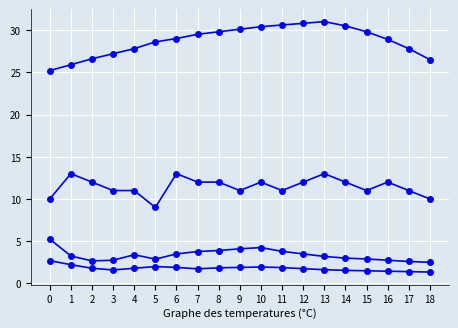

How many distinct data groups are displayed?

4